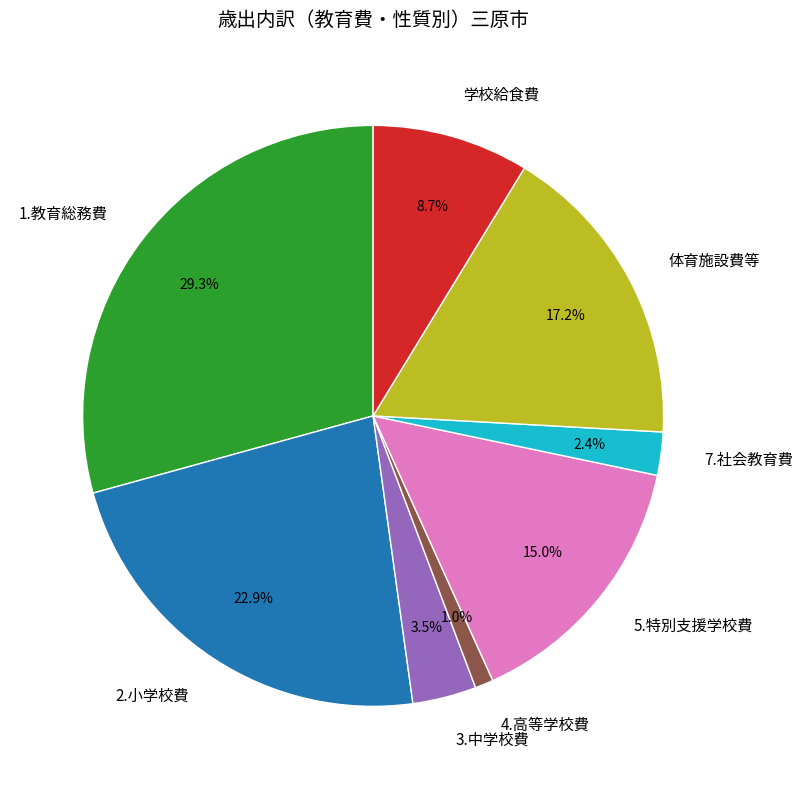

Is it true that 5.特別支援学校費 is 2% of the pie?

False